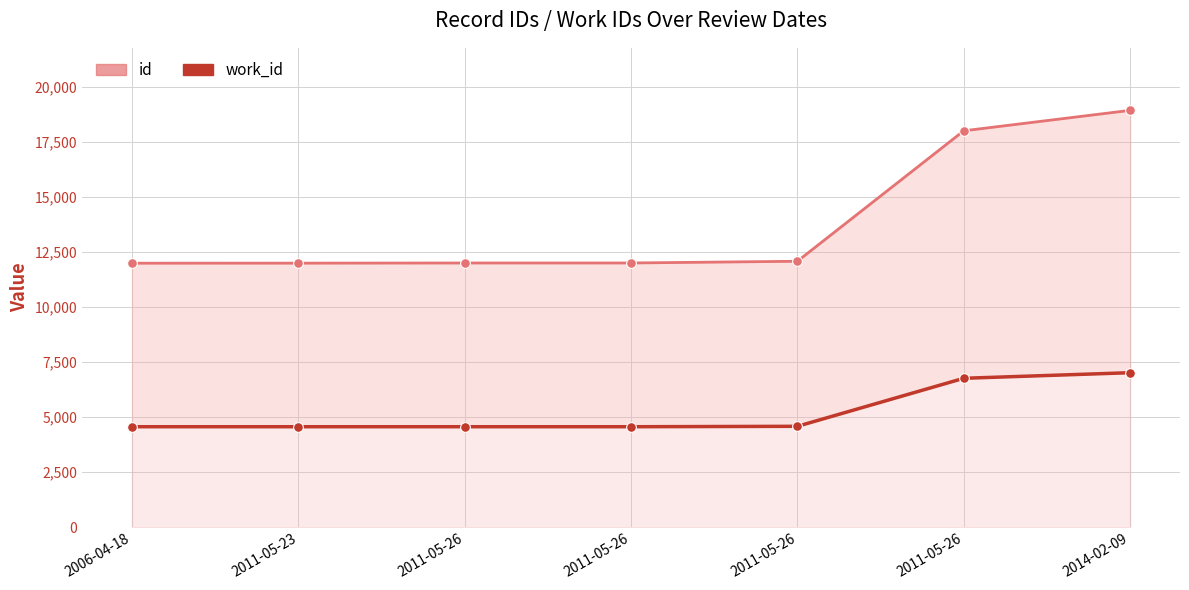

What is the difference between the maximum and second lowest values in the id series?

6939